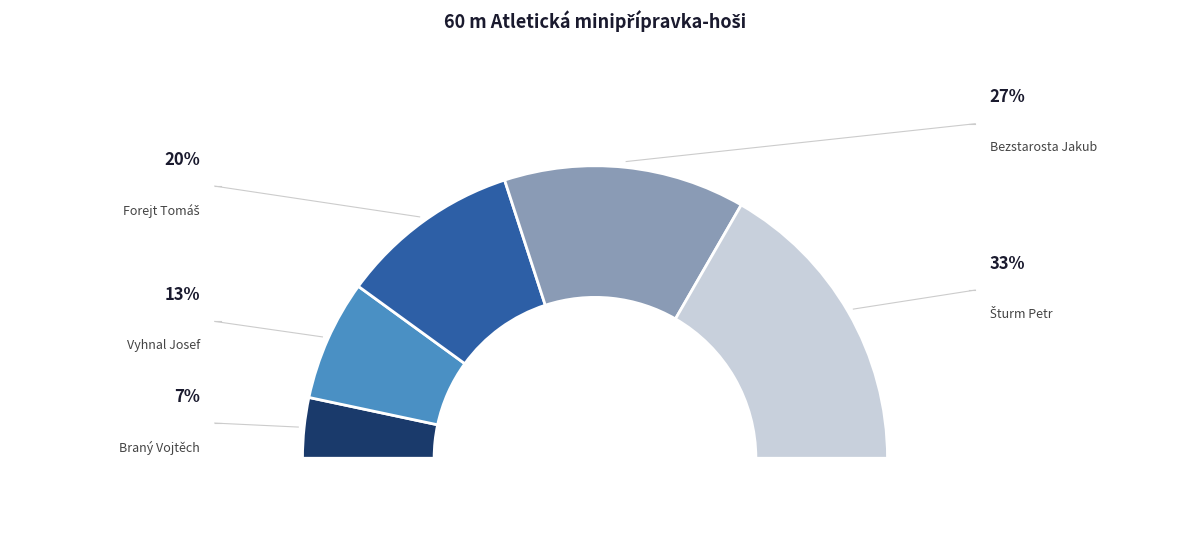

Does Braný Vojtěch account for over 50% of the chart?

No